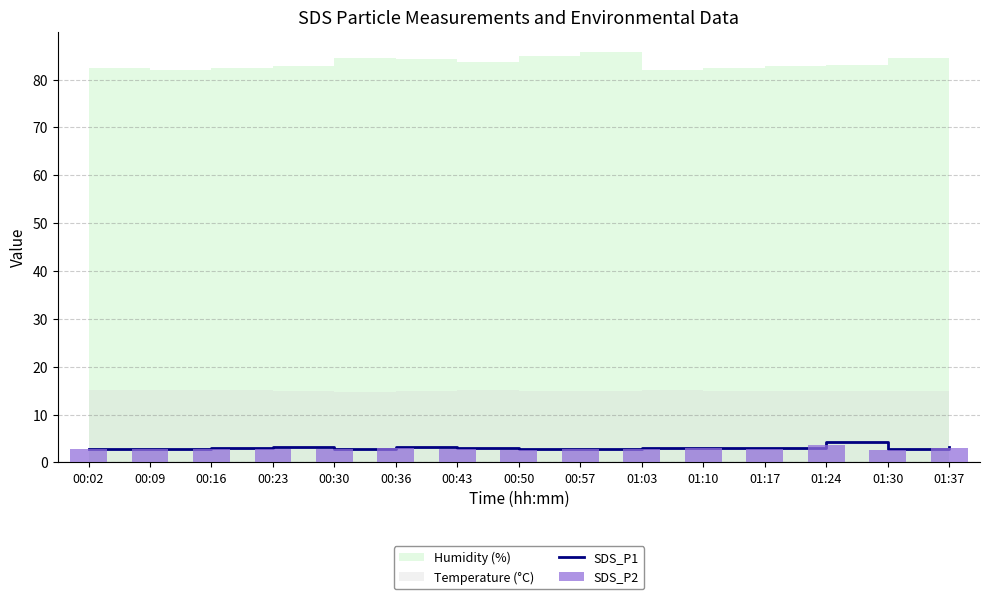

The value of SDS_P1 at 00:50 is 1.2. True or false?

False